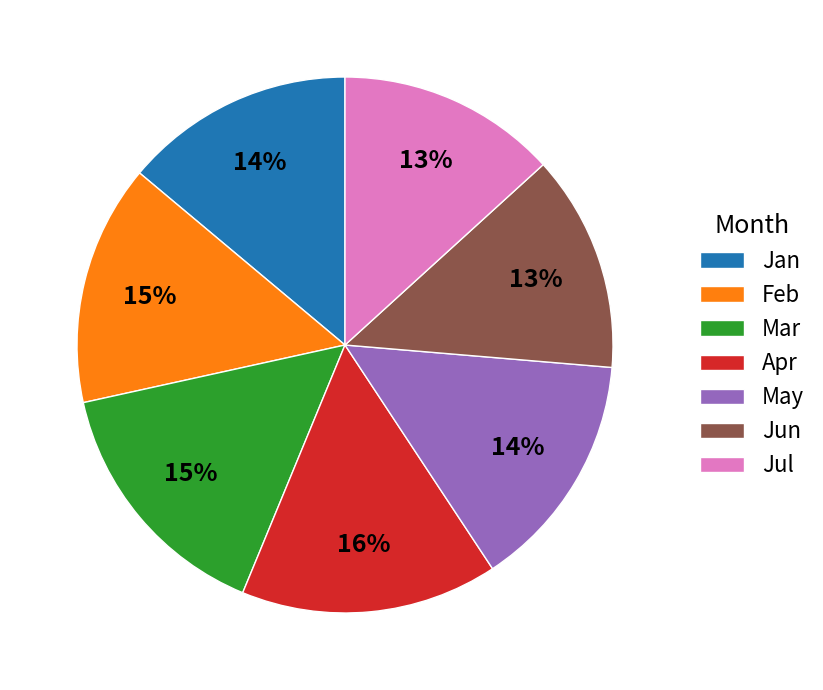

To the nearest percent, what is the average slice percentage?

14%